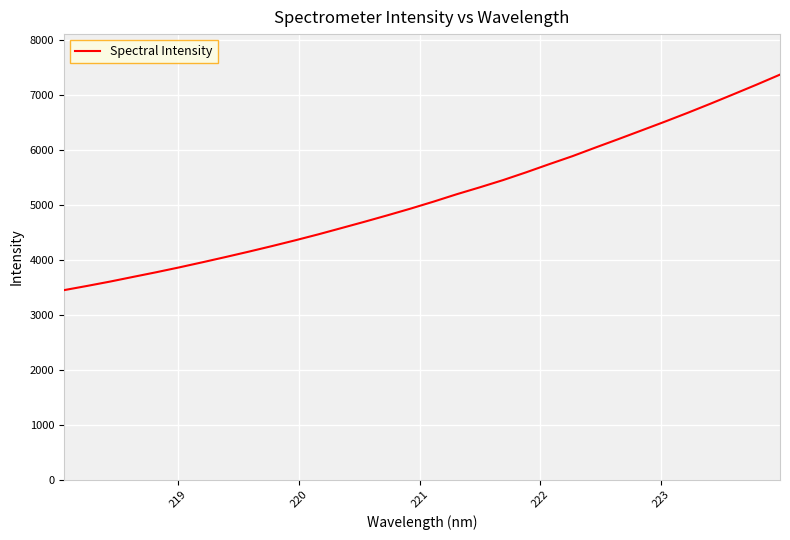

What is the difference between the maximum and minimum values?

3922.8